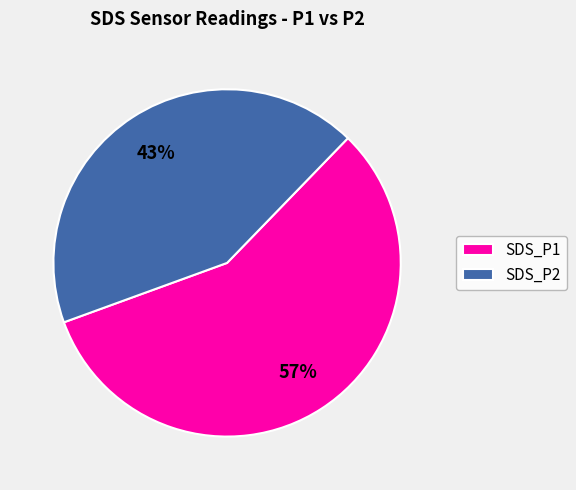

What is the smallest slice in the pie chart?

SDS_P2